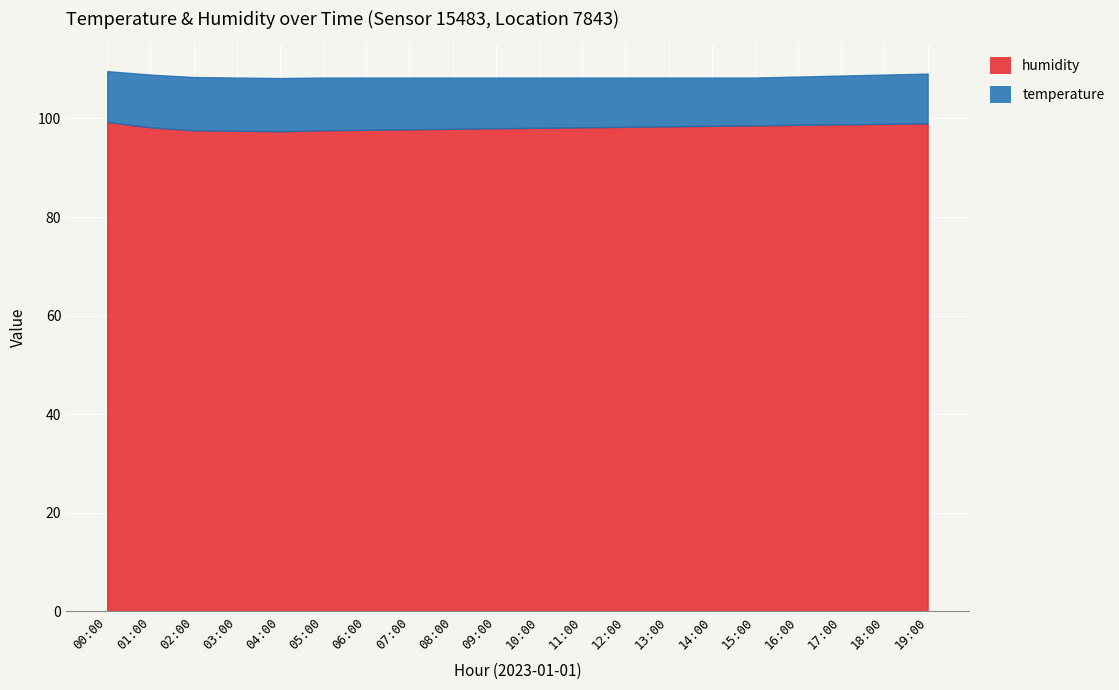

Rank the categories by value from highest to lowest.

00:00, 19:00, 18:00, 17:00, 16:00, 15:00, 14:00, 13:00, 12:00, 01:00, 11:00, 10:00, 09:00, 08:00, 07:00, 06:00, 02:00, 05:00, 03:00, 04:00